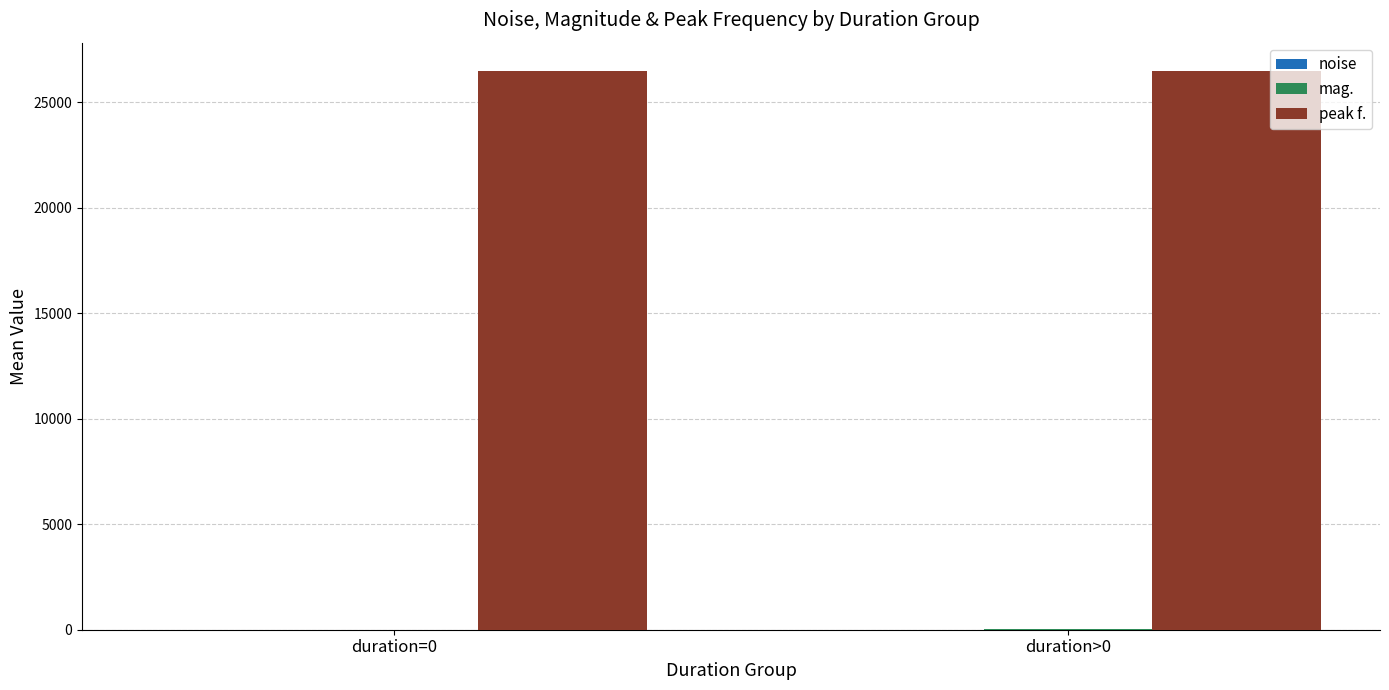

What is the maximum value shown in the chart?

26494.9